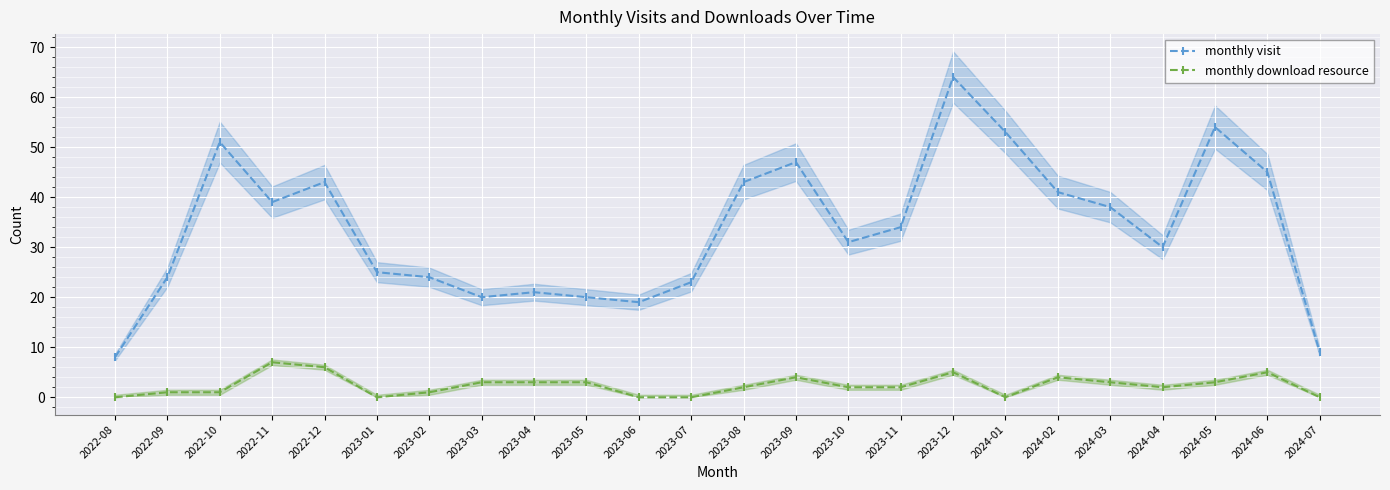

What are all the series names shown in the legend?

monthly visit, monthly download resource